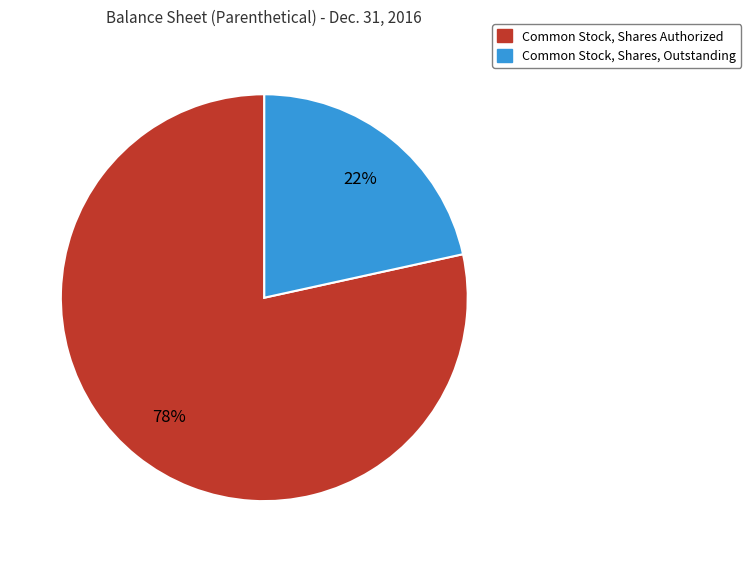

Which has a higher value, Common Stock, Shares Authorized or Common Stock, Shares, Outstanding?

Common Stock, Shares Authorized